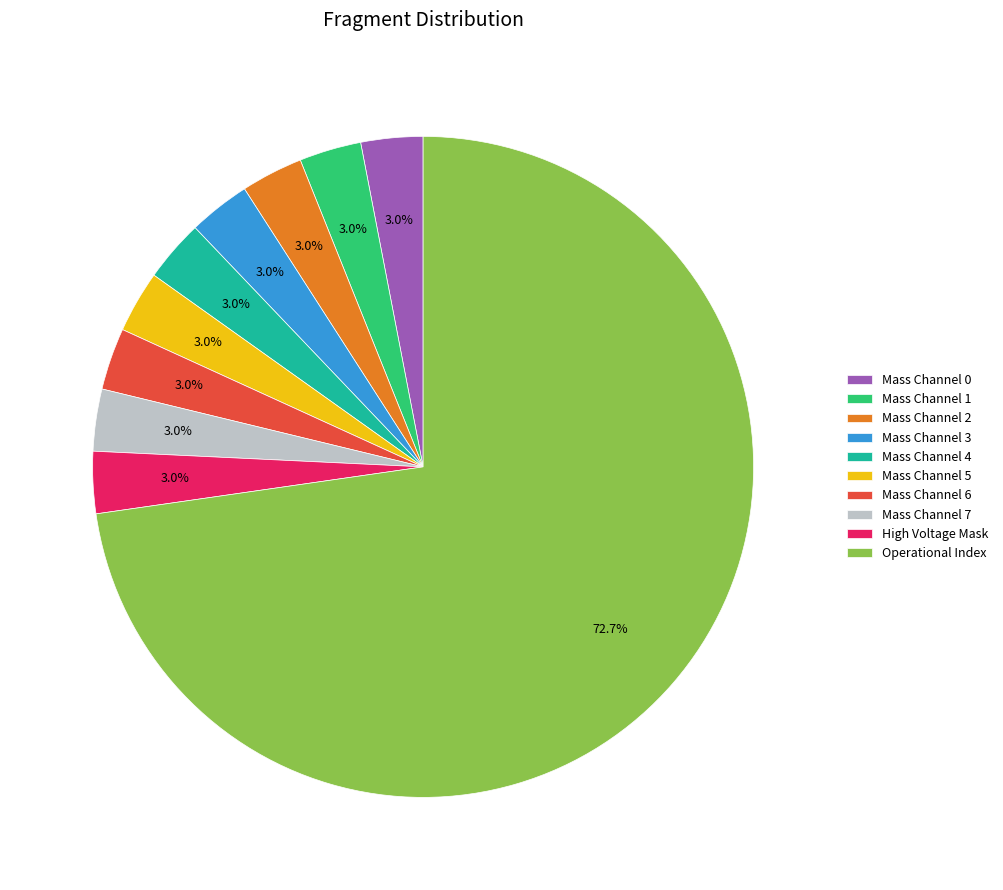

How many segments does this pie chart have?

10